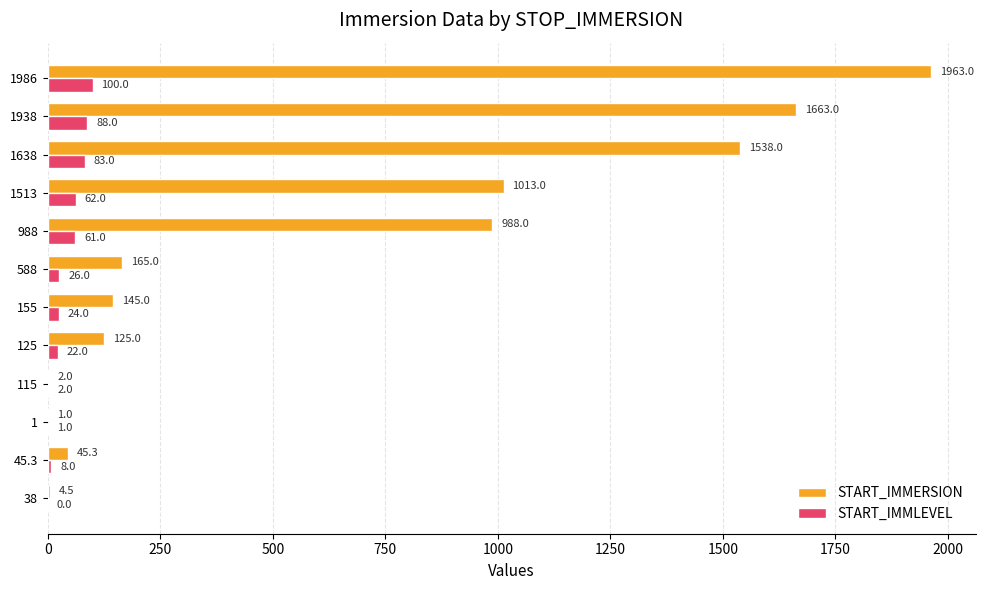

Which series has the largest total across all categories?

START_IMMERSION